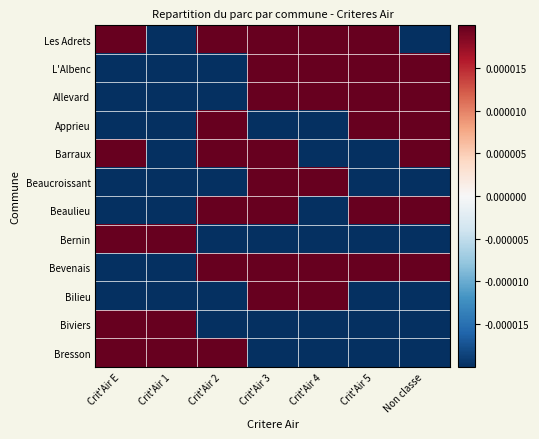

Reading left to right, what are all the values shown in this chart?

Les Adrets: Crit'Air E=0.0	Crit'Air 1=-0.0	Crit'Air 2=0.0	Crit'Air 3=0.0	Crit'Air 4=0.0	Crit'Air 5=0.0	Non classe=-0.0
L'Albenc: Crit'Air E=-0.0	Crit'Air 1=-0.1	Crit'Air 2=-0.0	Crit'Air 3=0.0	Crit'Air 4=0.0	Crit'Air 5=0.0	Non classe=0.0
Allevard: Crit'Air E=-0.0	Crit'Air 1=-0.0	Crit'Air 2=-0.0	Crit'Air 3=0.0	Crit'Air 4=0.0	Crit'Air 5=0.0	Non classe=0.0
Apprieu: Crit'Air E=-0.0	Crit'Air 1=-0.0	Crit'Air 2=0.0	Crit'Air 3=-0.0	Crit'Air 4=-0.0	Crit'Air 5=0.0	Non classe=0.0
Barraux: Crit'Air E=0.0	Crit'Air 1=-0.0	Crit'Air 2=0.0	Crit'Air 3=0.0	Crit'Air 4=-0.0	Crit'Air 5=-0.0	Non classe=0.0
Beaucroissant: Crit'Air E=-0.0	Crit'Air 1=-0.0	Crit'Air 2=-0.0	Crit'Air 3=0.0	Crit'Air 4=0.0	Crit'Air 5=-0.0	Non classe=-0.0
Beaulieu: Crit'Air E=-0.0	Crit'Air 1=-0.1	Crit'Air 2=0.0	Crit'Air 3=0.0	Crit'Air 4=-0.0	Crit'Air 5=0.0	Non classe=0.0
Bernin: Crit'Air E=0.0	Crit'Air 1=0.1	Crit'Air 2=-0.0	Crit'Air 3=-0.1	Crit'Air 4=-0.0	Crit'Air 5=-0.0	Non classe=-0.0
Bevenais: Crit'Air E=-0.0	Crit'Air 1=-0.1	Crit'Air 2=0.0	Crit'Air 3=0.0	Crit'Air 4=0.0	Crit'Air 5=0.0	Non classe=0.0
Bilieu: Crit'Air E=-0.0	Crit'Air 1=-0.0	Crit'Air 2=-0.0	Crit'Air 3=0.0	Crit'Air 4=0.0	Crit'Air 5=-0.0	Non classe=-0.0
Biviers: Crit'Air E=0.0	Crit'Air 1=0.1	Crit'Air 2=-0.1	Crit'Air 3=-0.0	Crit'Air 4=-0.0	Crit'Air 5=-0.0	Non classe=-0.0
Bresson: Crit'Air E=0.0	Crit'Air 1=0.1	Crit'Air 2=0.0	Crit'Air 3=-0.0	Crit'Air 4=-0.0	Crit'Air 5=-0.0	Non classe=-0.0